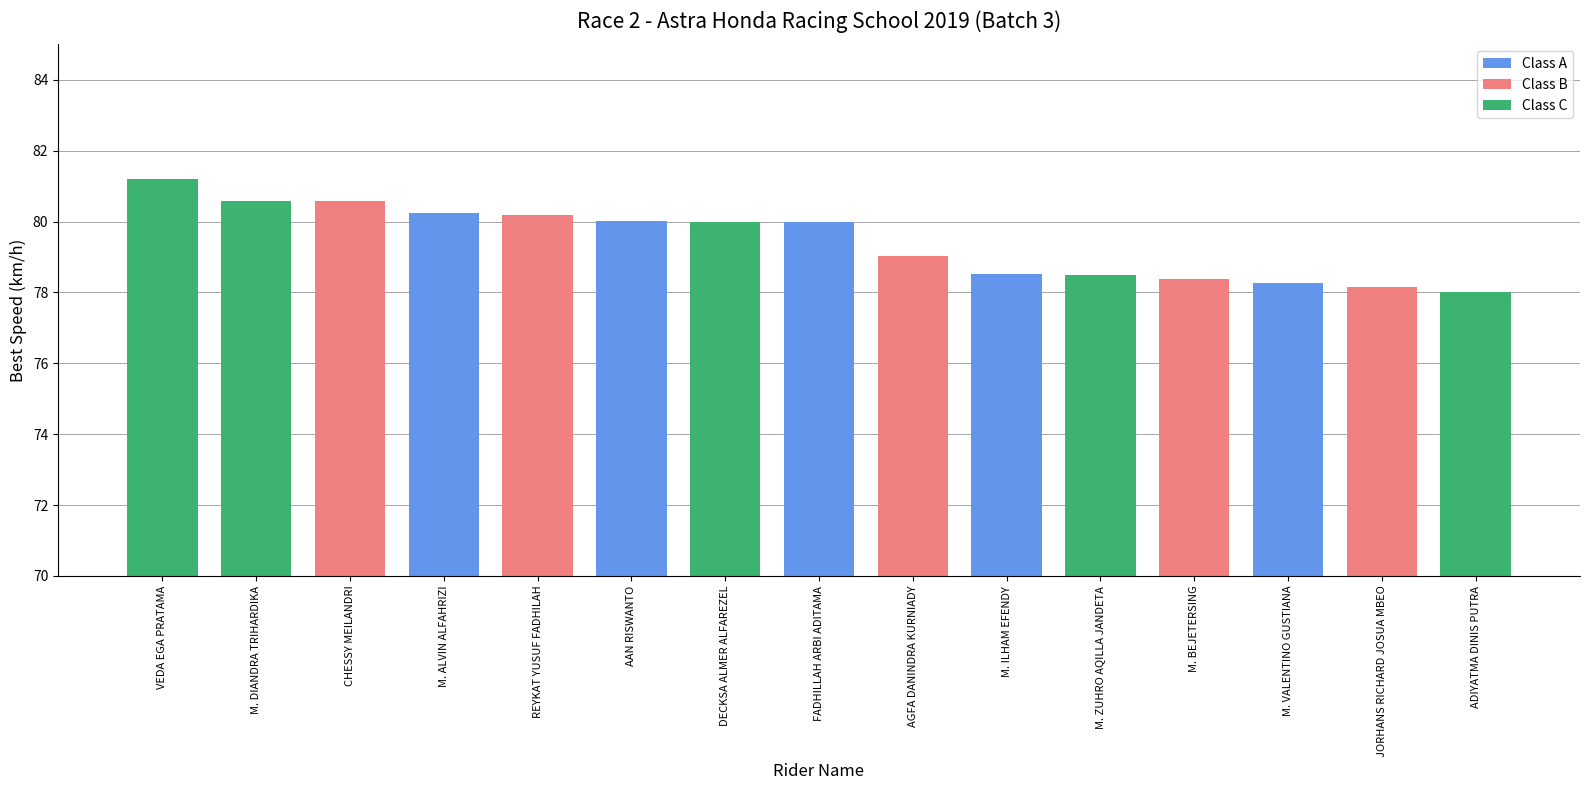

How many bars are there in total?

15